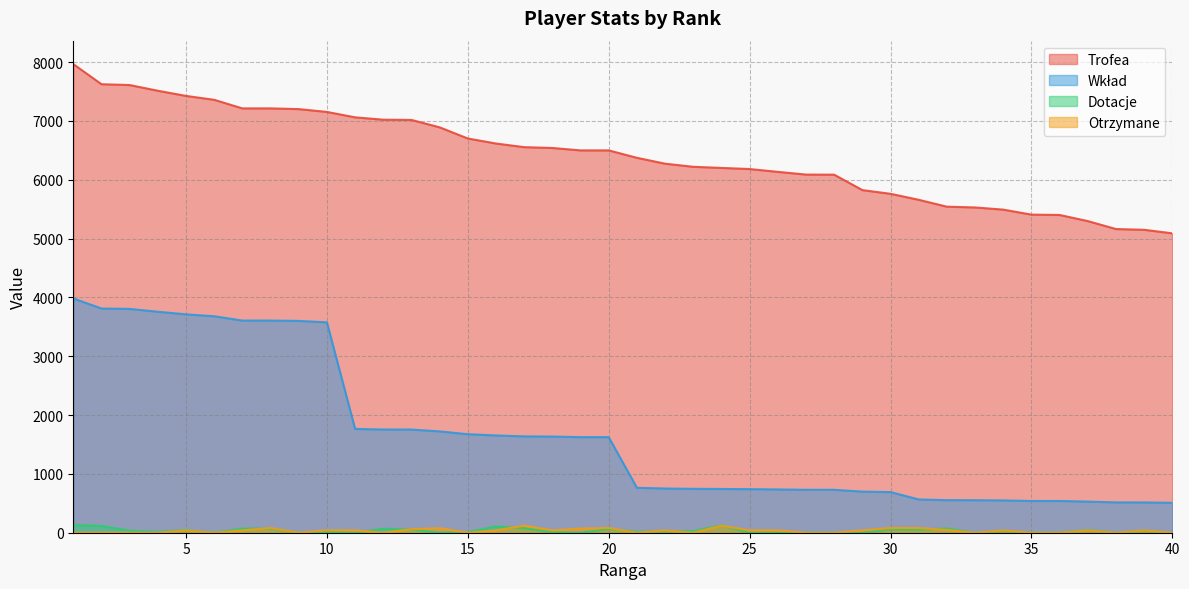

Is the value of Trofea at 34 greater than the value of Dotacje at 30?

Yes